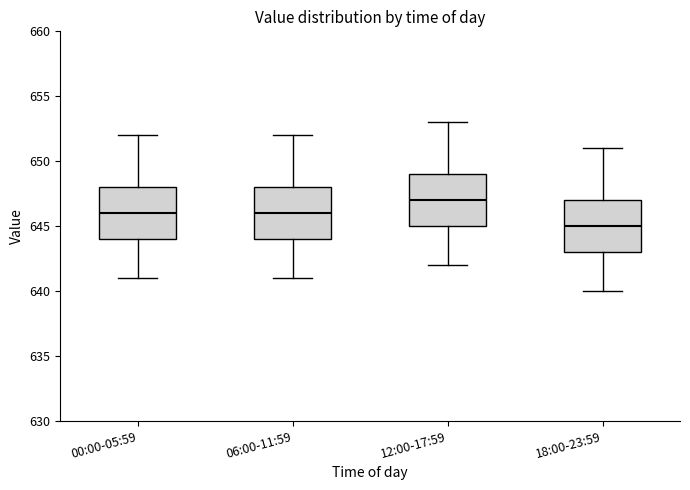

Reading left to right, transcribe this box plot: for each box, give where its median line is, the range the box spans, and where its two whiskers end, as read against the y-axis. The values are not printed on the chart, so give them approximately, as read against the axis.

00:00-05:59: median 646, box 644 to 648, whiskers 641 to 652
06:00-11:59: median 646, box 644 to 648, whiskers 641 to 652
12:00-17:59: median 647, box 645 to 649, whiskers 642 to 653
18:00-23:59: median 645, box 643 to 647, whiskers 640 to 651